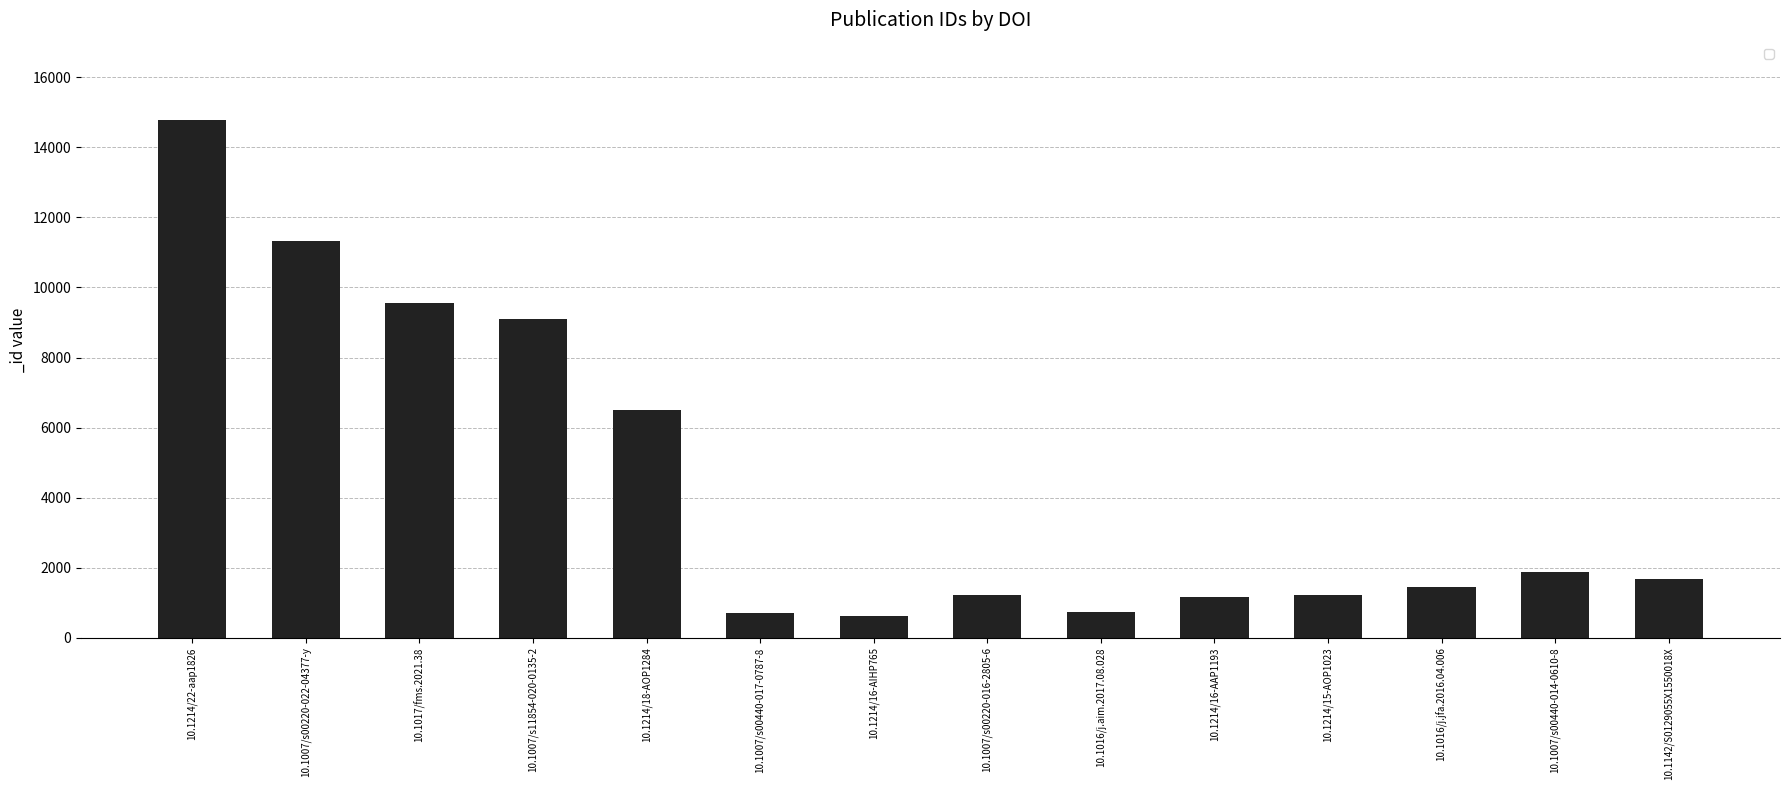

What is the smallest value displayed?

615